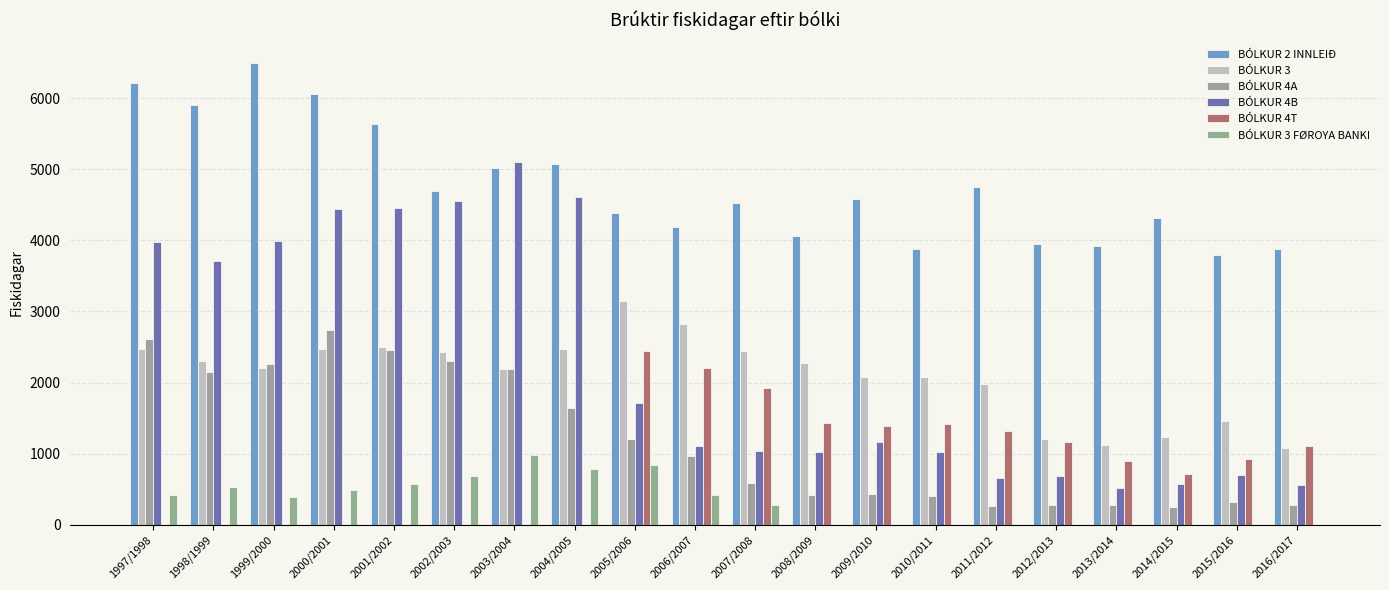

The BÓLKUR 3 series shows 2468.0 at 2004/2005. True or false?

True